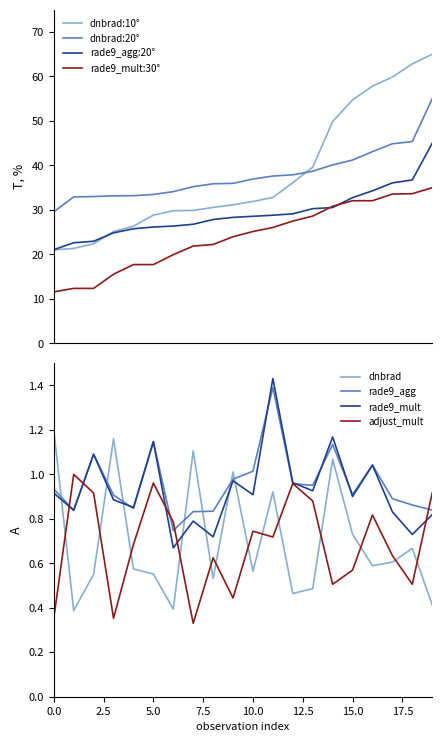

Does the chart have visible grid lines?

No